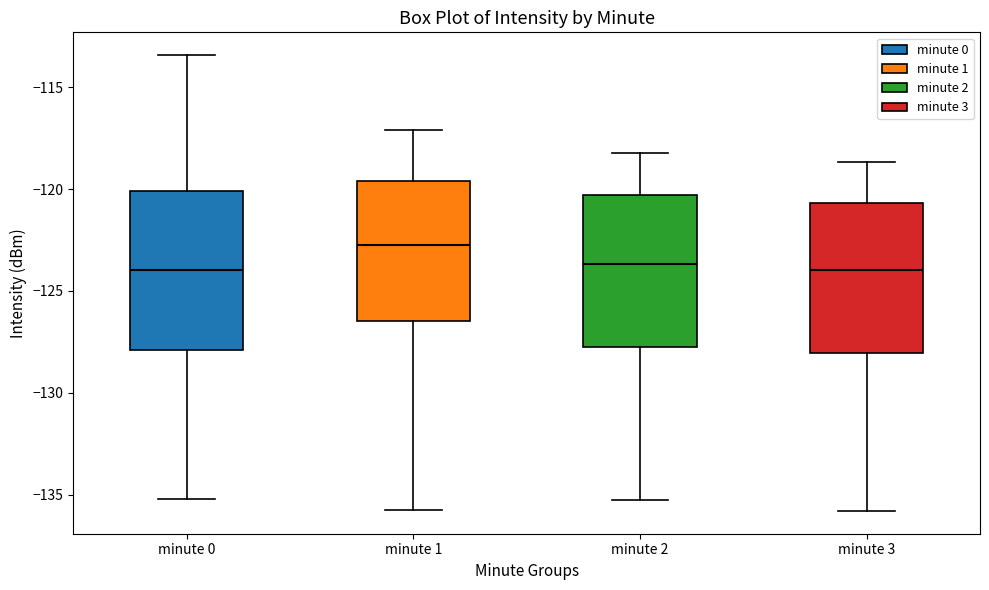

Reading left to right, transcribe this box plot: for each box, give where its median line is, the range the box spans, and where its two whiskers end, as read against the y-axis. The values are not printed on the chart, so give them approximately, as read against the axis.

minute 0: median -124.0, box -128.0 to -120.0, whiskers -135.0 to -113.5
minute 1: median -123.0, box -126.5 to -119.5, whiskers -135.5 to -117.0
minute 2: median -123.5, box -128.0 to -120.5, whiskers -135.0 to -118.0
minute 3: median -124.0, box -128.0 to -120.5, whiskers -136.0 to -118.5